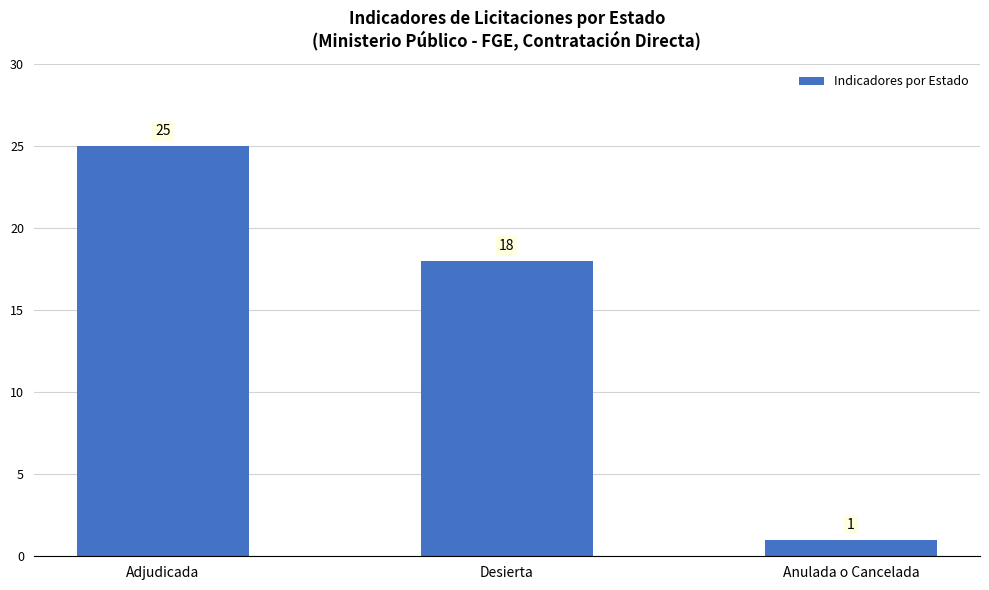

At which label is the value closest to 13?

Desierta